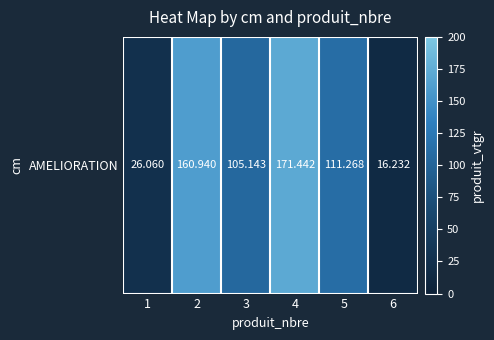

What value does the data have at 1?

26.1